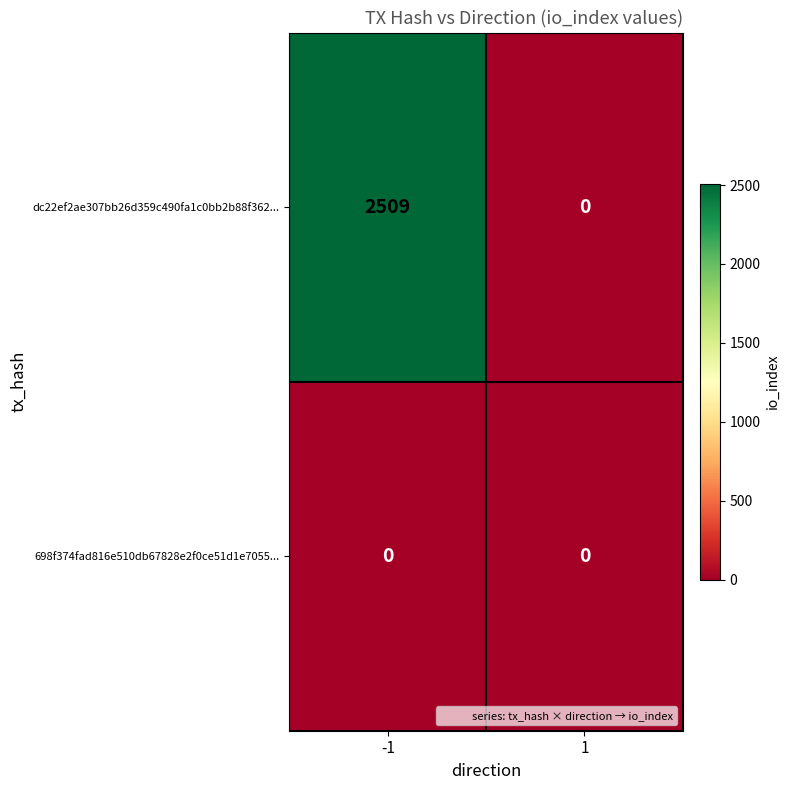

Rank the series by their average value, from lowest to highest.

698f374fad816e510db67828e2f0ce51d1e7055..., dc22ef2ae307bb26d359c490fa1c0bb2b88f362...